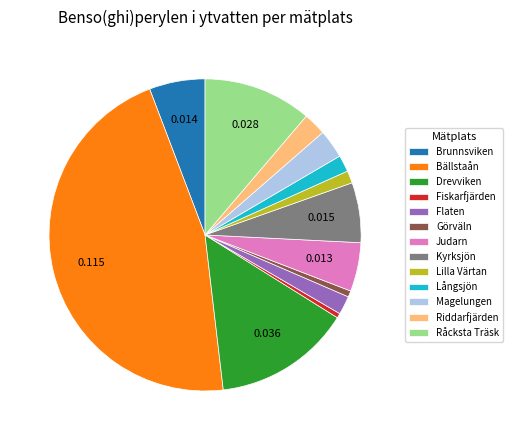

How many segments does this pie chart have?

13